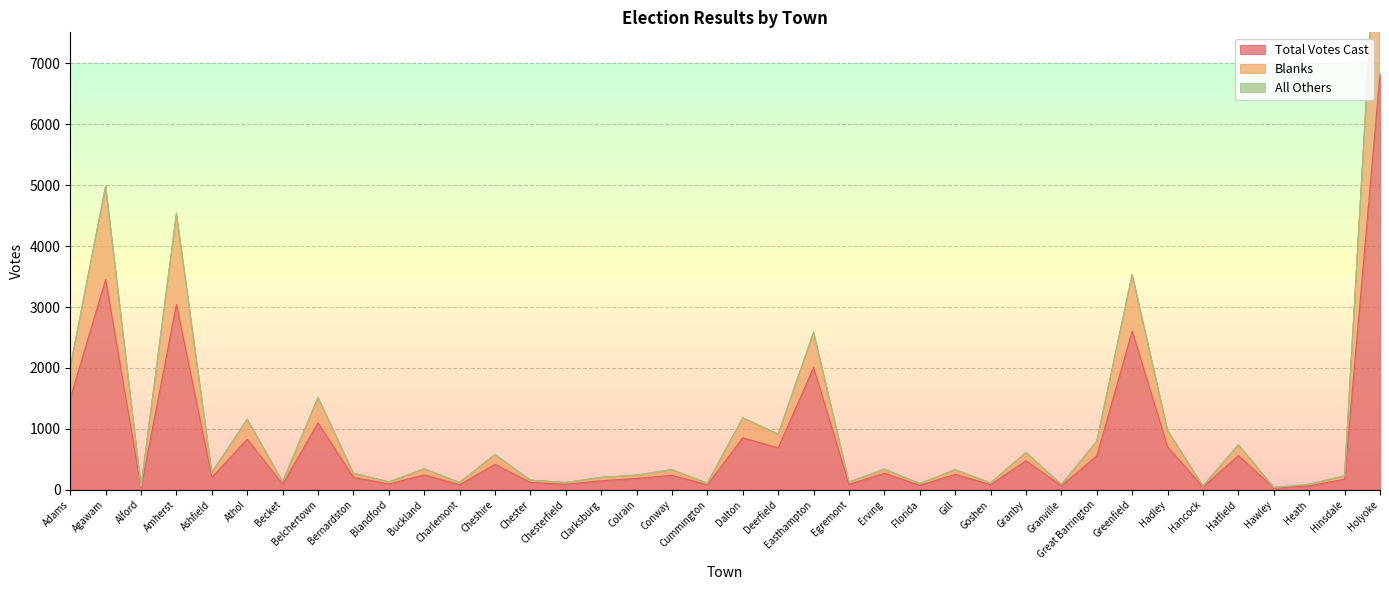

What is the difference between the maximum and second lowest values in the Total Votes Cast series?

6793